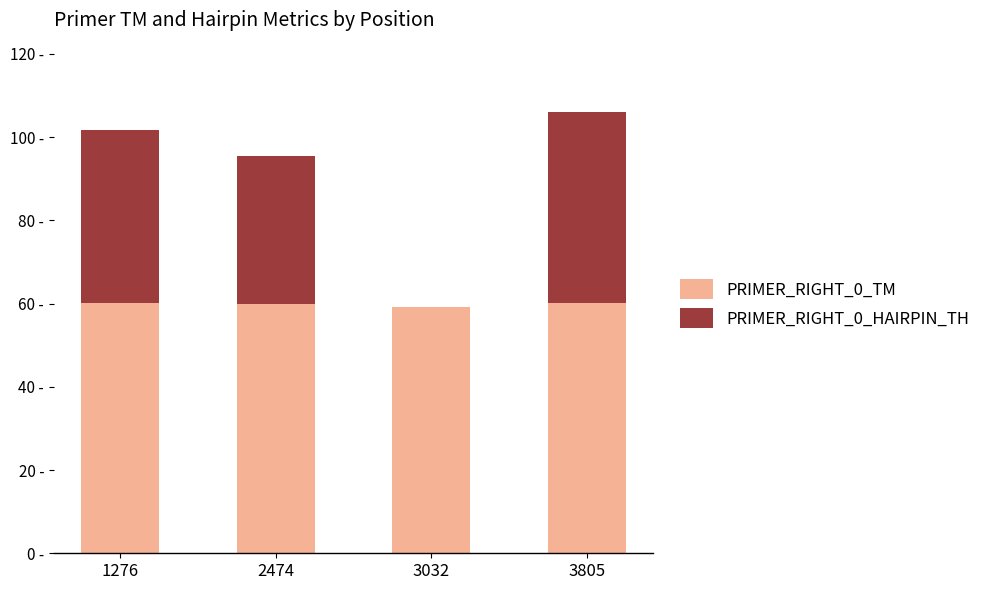

What is the average value of the PRIMER_RIGHT_0_HAIRPIN_TH series?

30.8